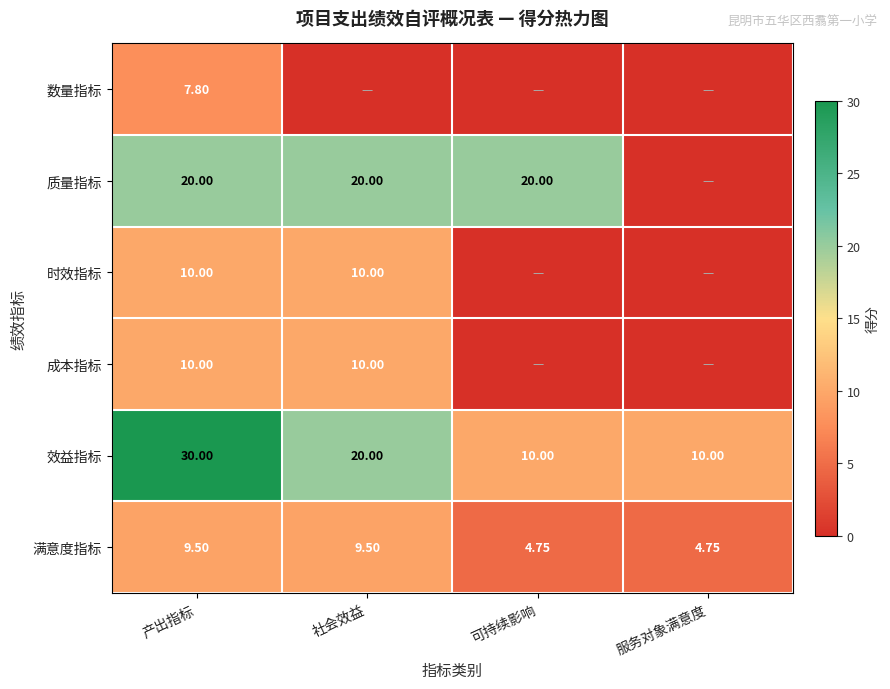

Where does the 满意度指标 series first go above 9?

产出指标